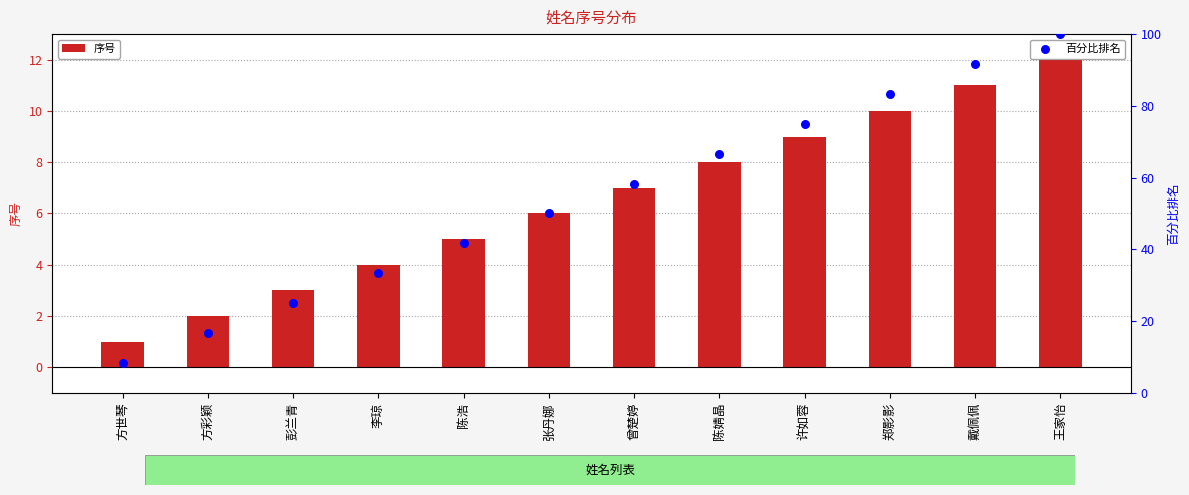

Which series reaches the minimum Y coordinate?

序号